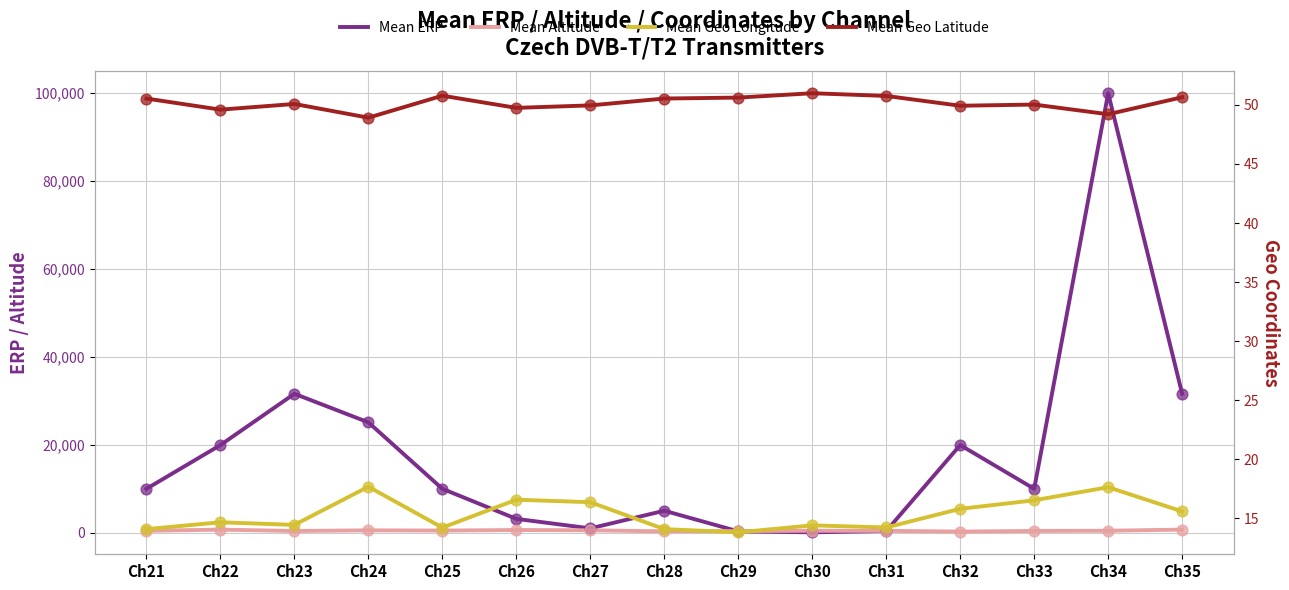

Which series reaches the minimum Y coordinate?

Mean Geo Longitude